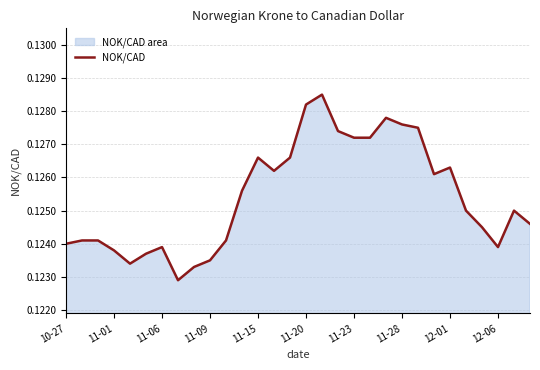

Is it true that the value at 11-09 is 0.2?

False